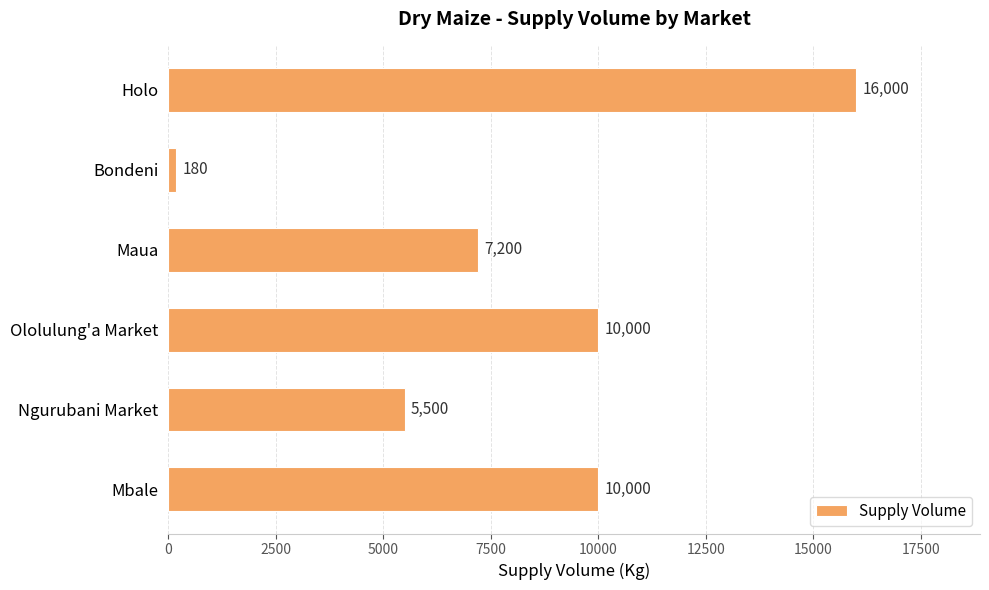

Reading bottom to top, list all the values displayed in this chart.

Mbale=10000	Ngurubani Market=5500	Ololulung'a Market=10000	Maua=7200	Bondeni=180	Holo=16000